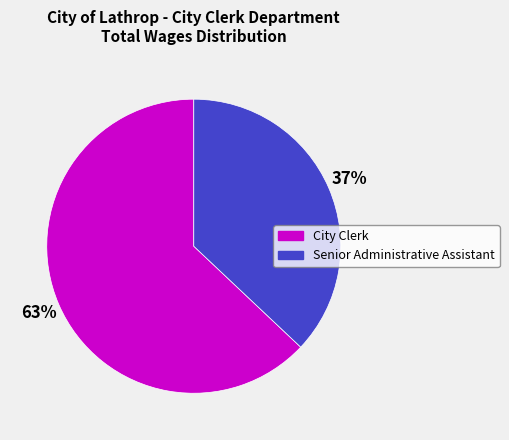

Which slice represents more than half of the pie?

City Clerk